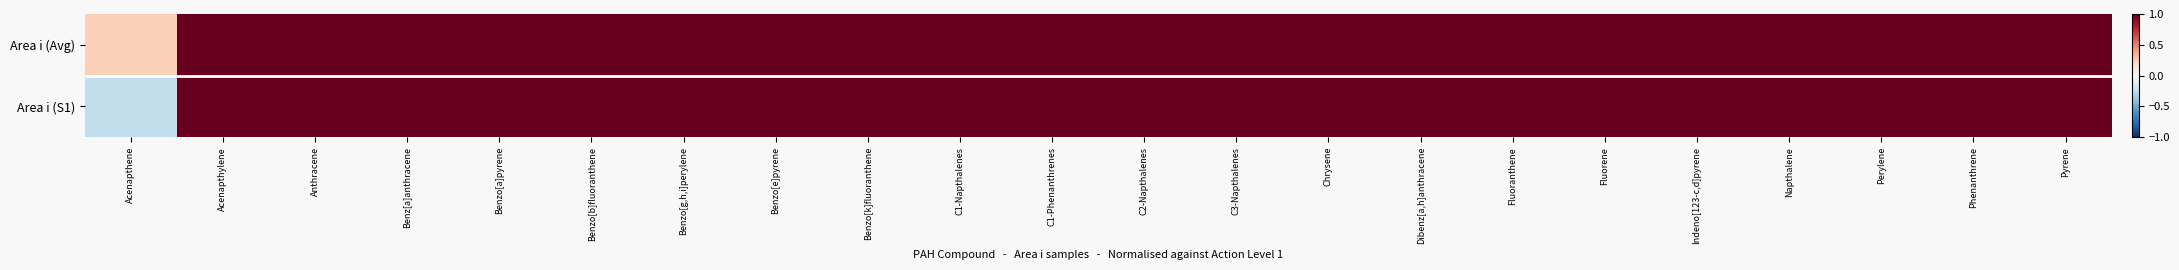

At which label does Area i (Avg) reach its peak?

Acenapthylene